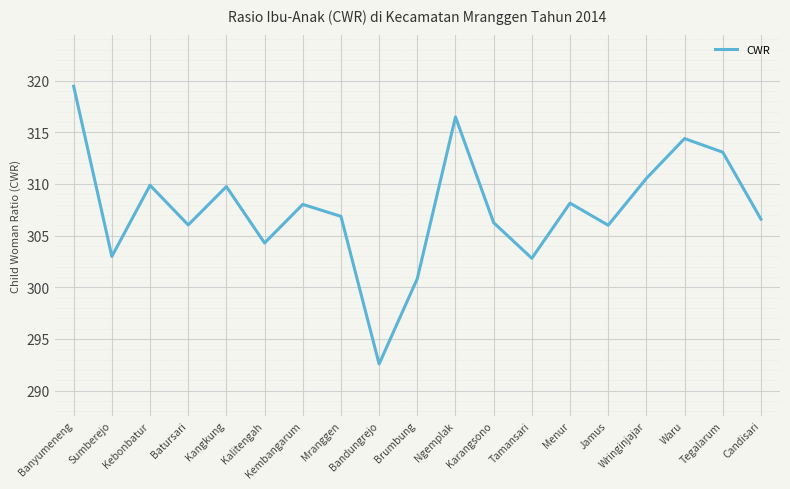

What is the difference between the values at Mranggen and Wringinjajar?

3.7